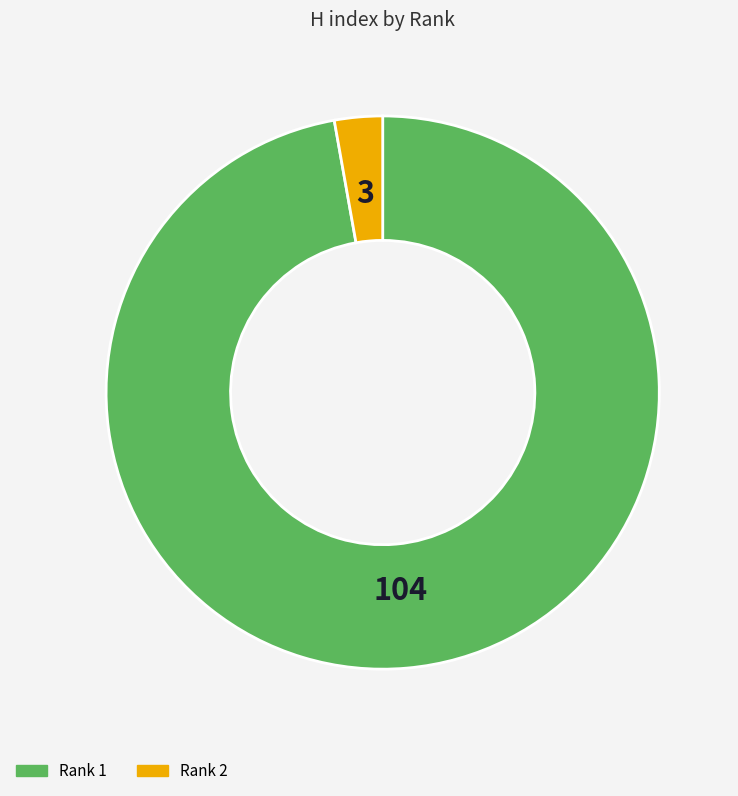

How many segments does this pie chart have?

2